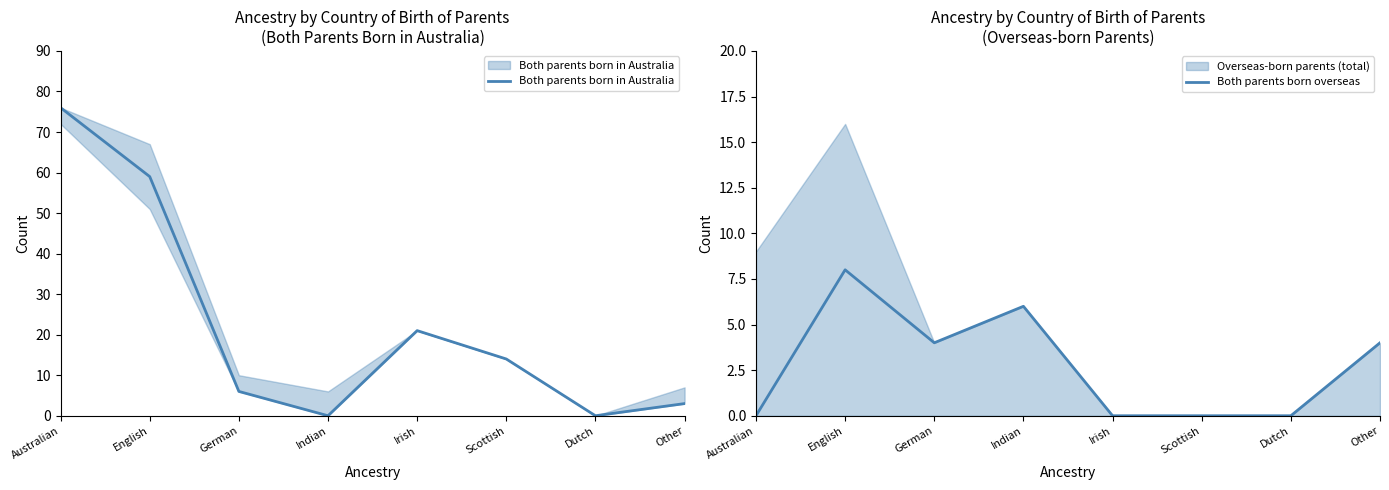

Where does the Both parents born in Australia series first go above 14?

Australian